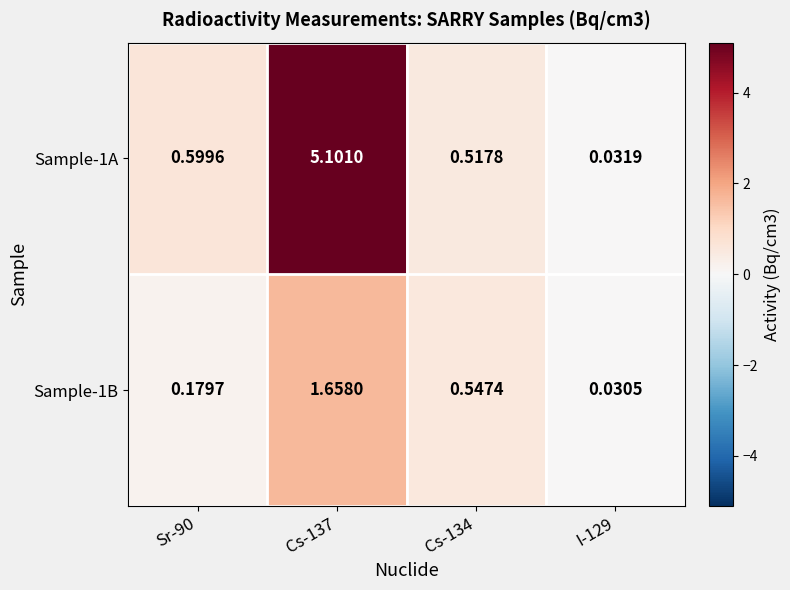

Is the value of Sample-1A at Sr-90 greater than the value of Sample-1B at Cs-134?

Yes